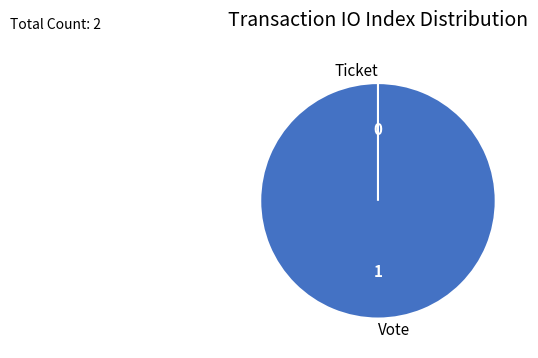

Which slice is the largest?

Vote